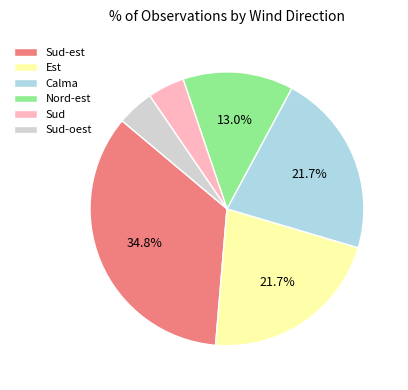

How much of the chart is everything except Est?

78.3%